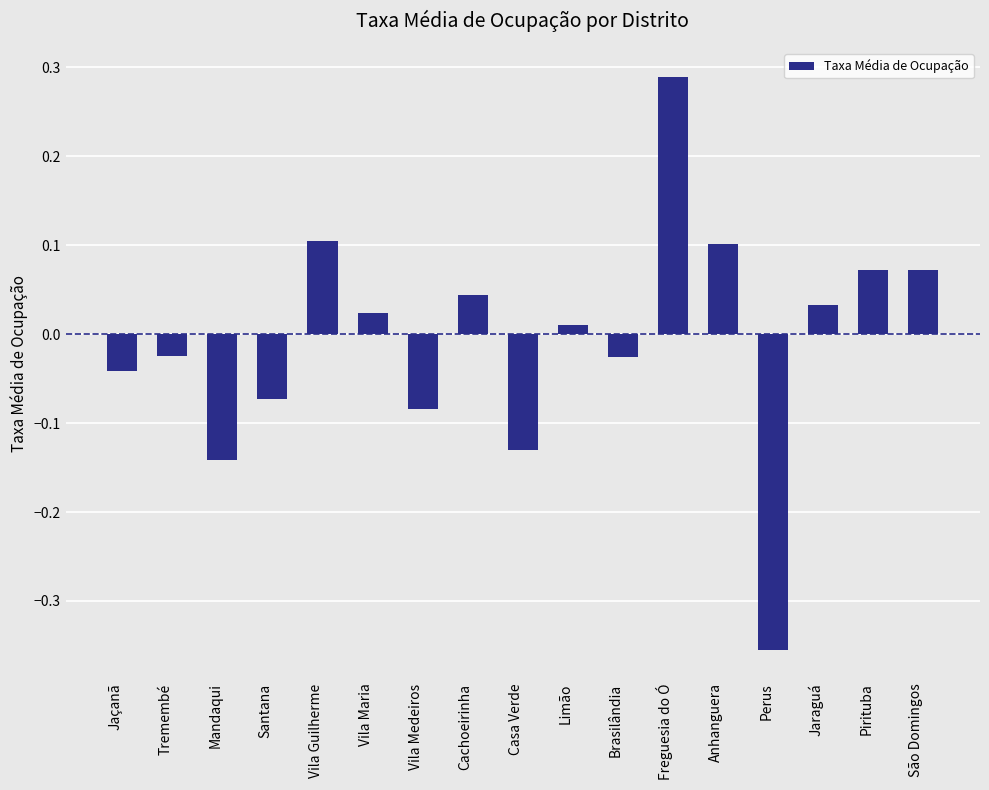

At which category does the chart reach its peak across all series?

Freguesia do Ó